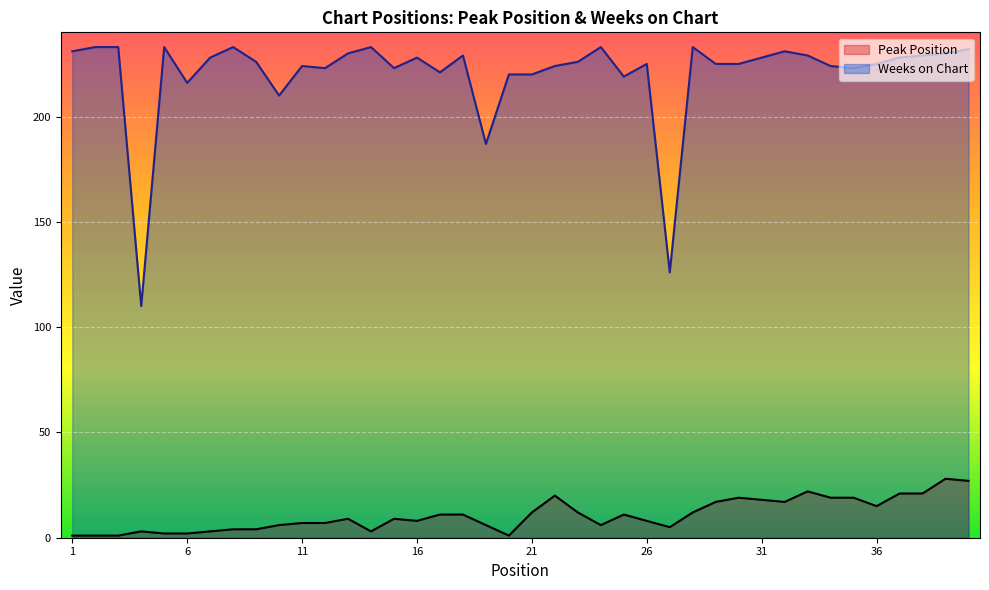

True or false: Weeks on Chart has more than 2 points higher than both neighbors.

True